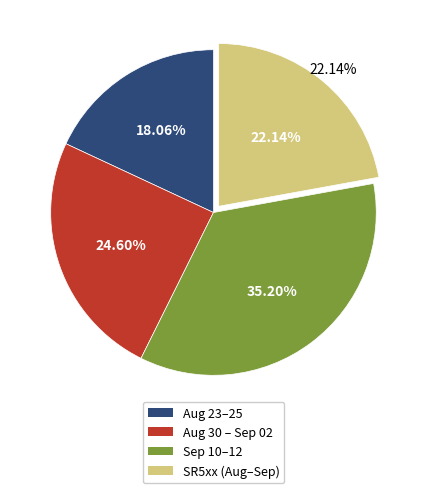

True or false: 16 accounts for 13% of the total.

False